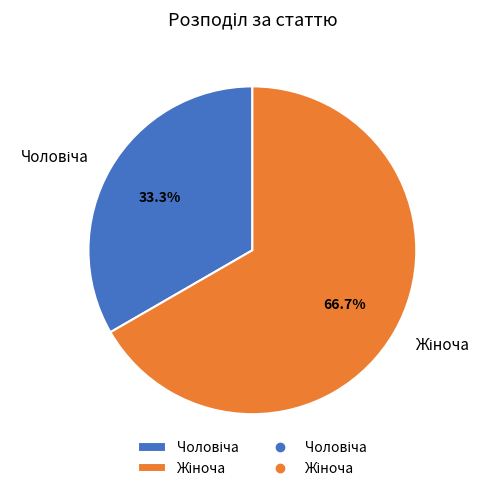

Is there any slice that represents more than half of the pie?

Yes